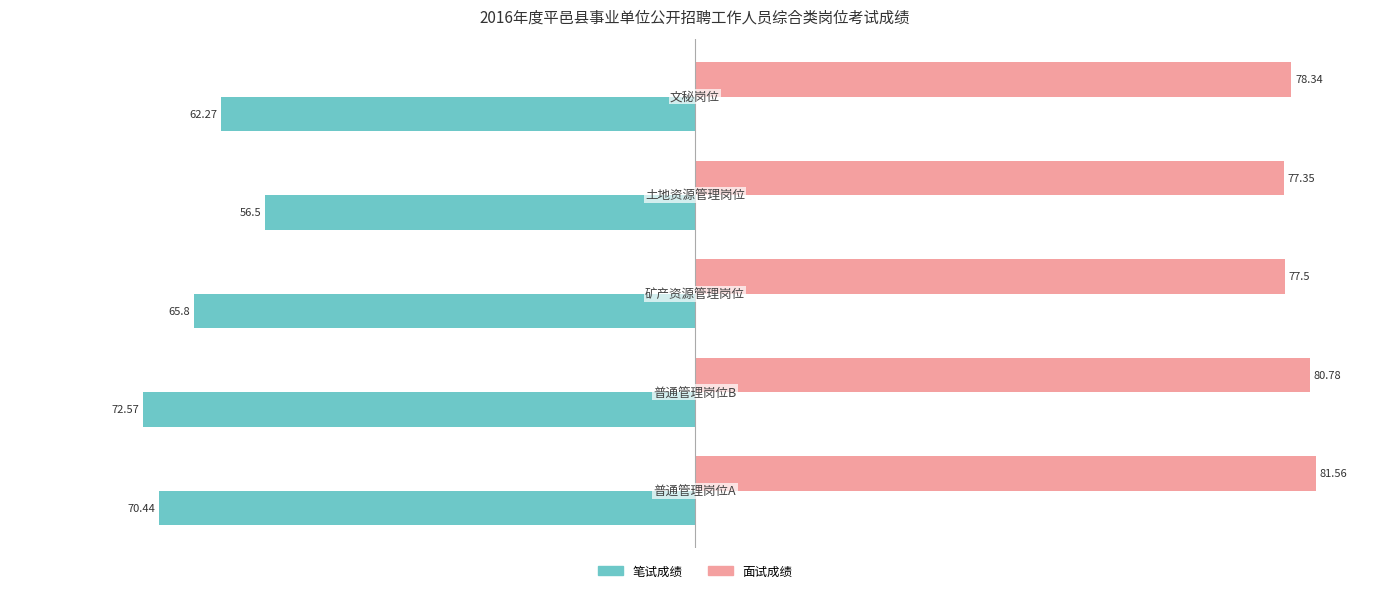

Which series has the widest spread of values?

笔试成绩